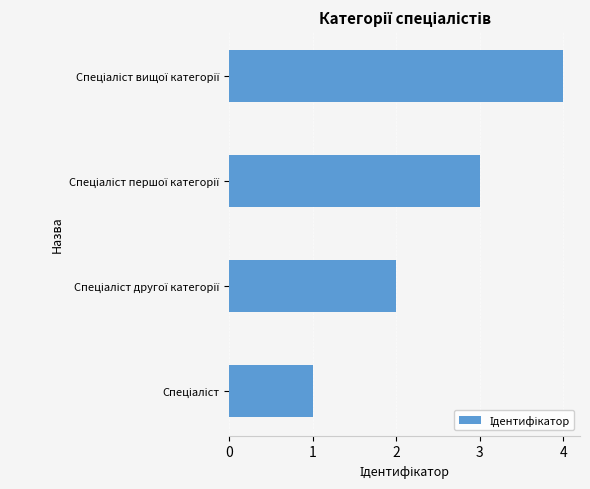

What is the sum of all values?

10